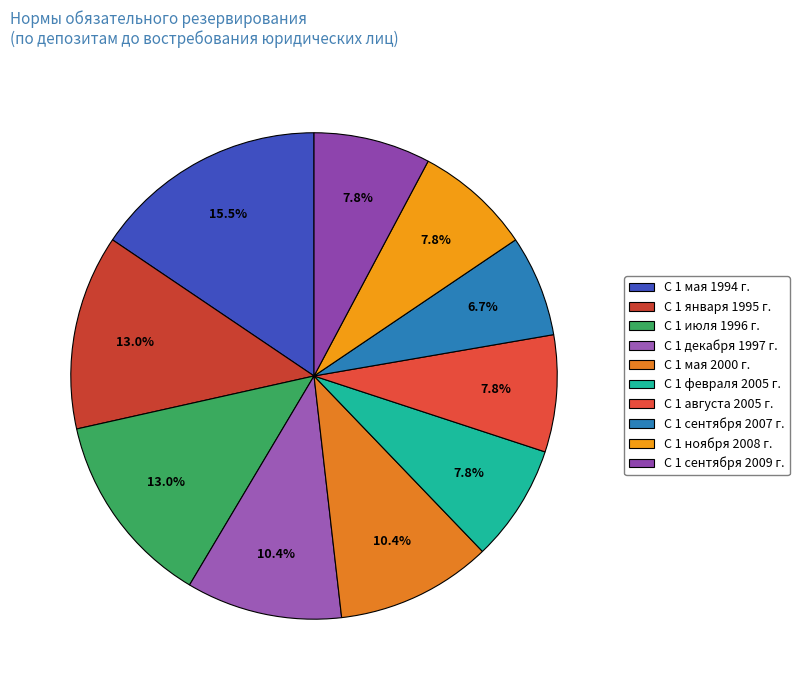

Is the sum of С 1 августа 2005 г. and С 1 сентября 2007 г. greater than half?

No